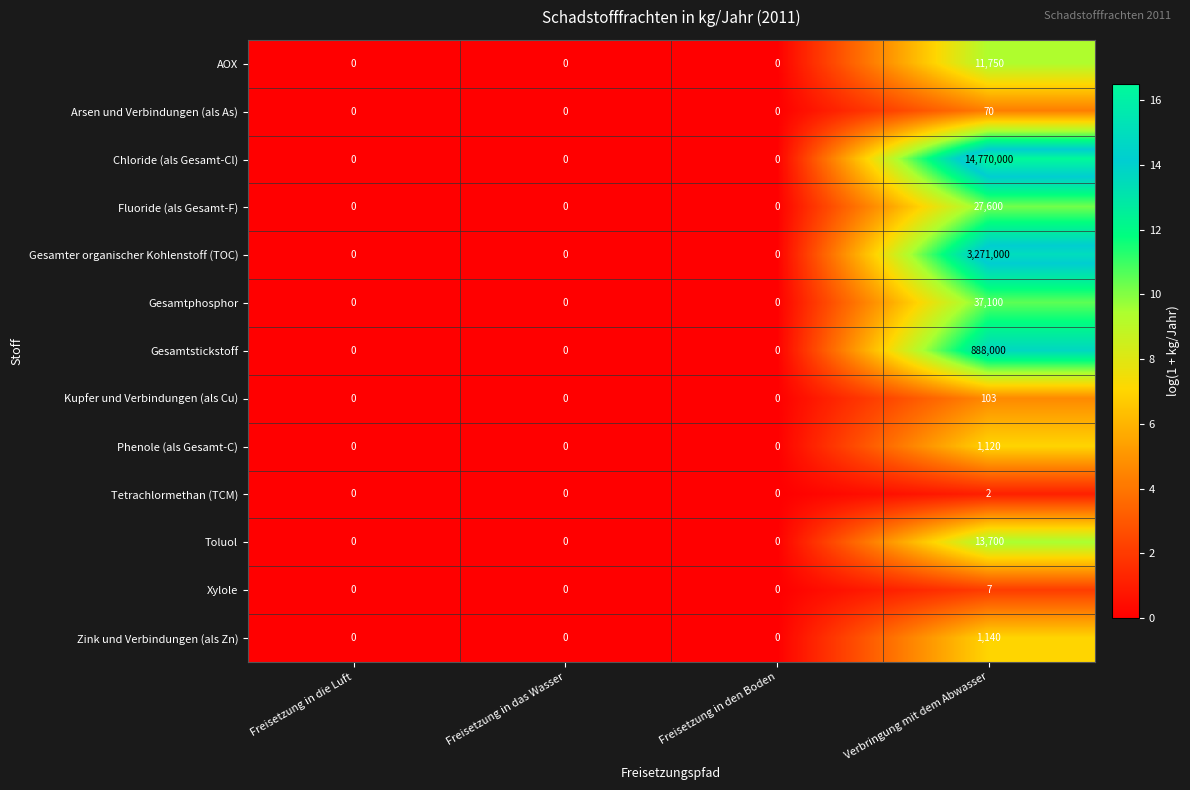

The Chloride (als Gesamt-Cl) series shows 0 at Freisetzung in das Wasser. True or false?

True